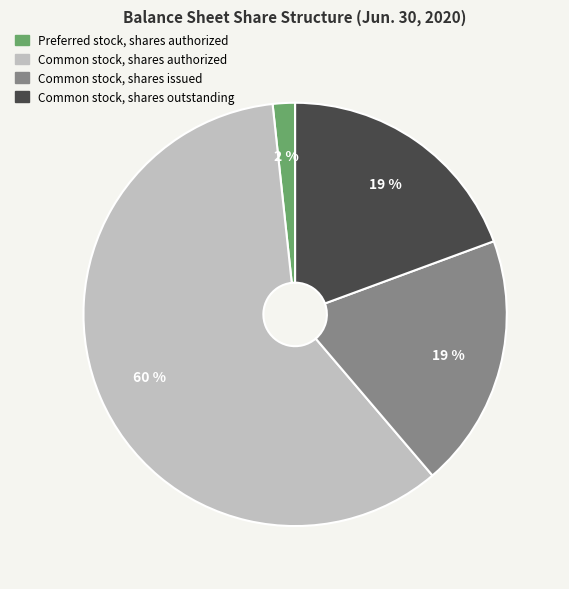

Does any single category account for the majority?

Yes